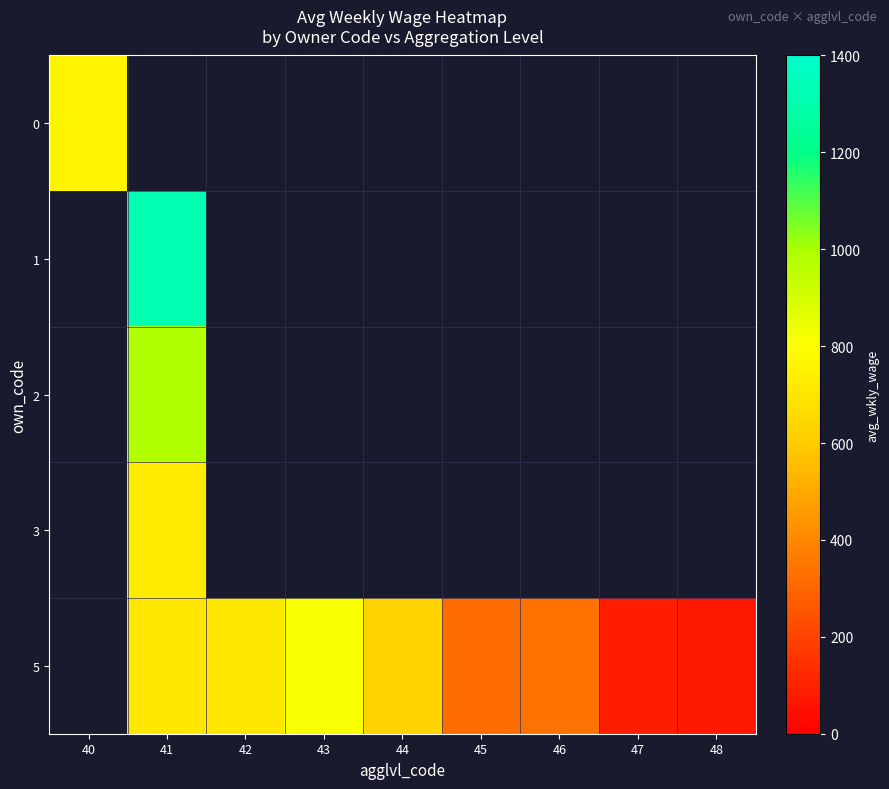

What is the smallest value displayed?

72.4